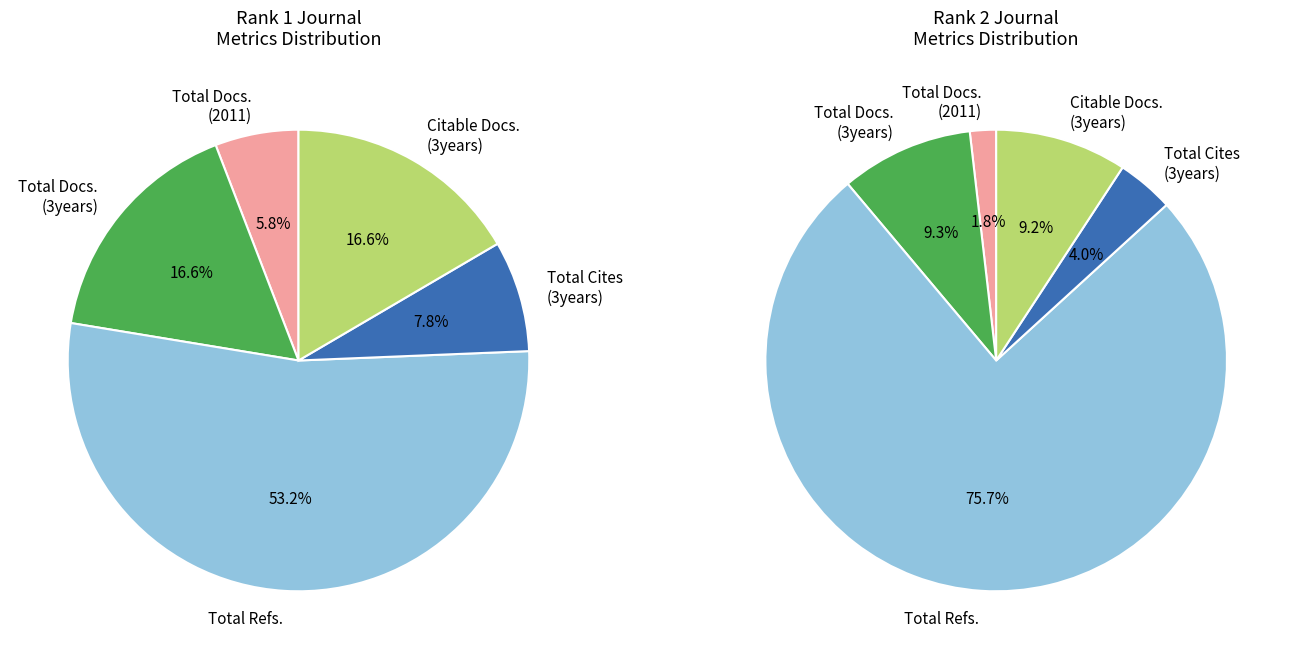

To the nearest percent, what is the difference between the Latin American Applied Research (Rank 2) and Anales de la Asociacion Quimica Argentina (Rank 1) slice percentages?

3%